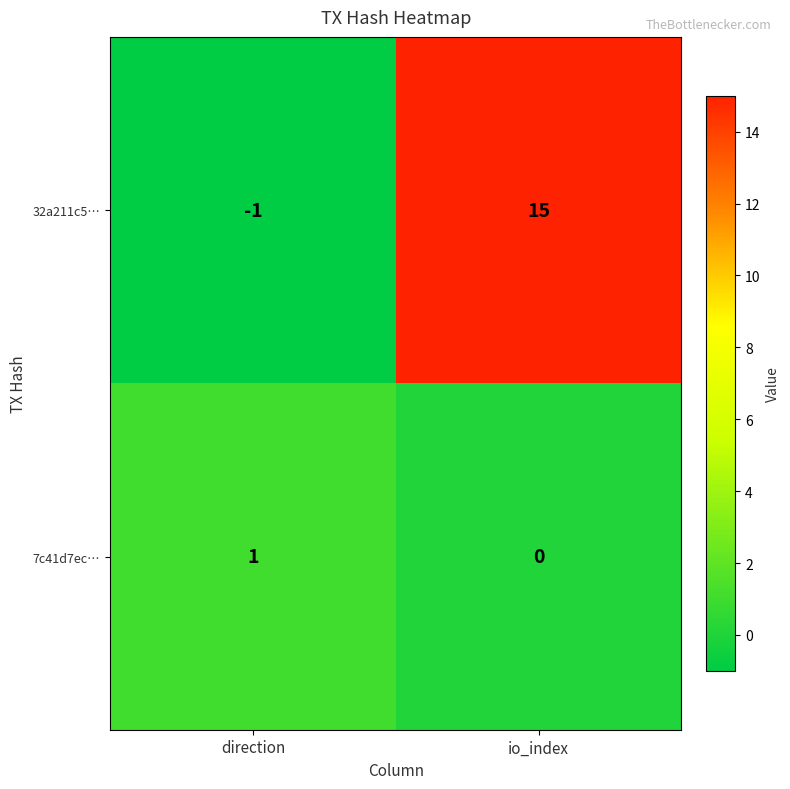

What is the average value of the 32a211c5… series?

7